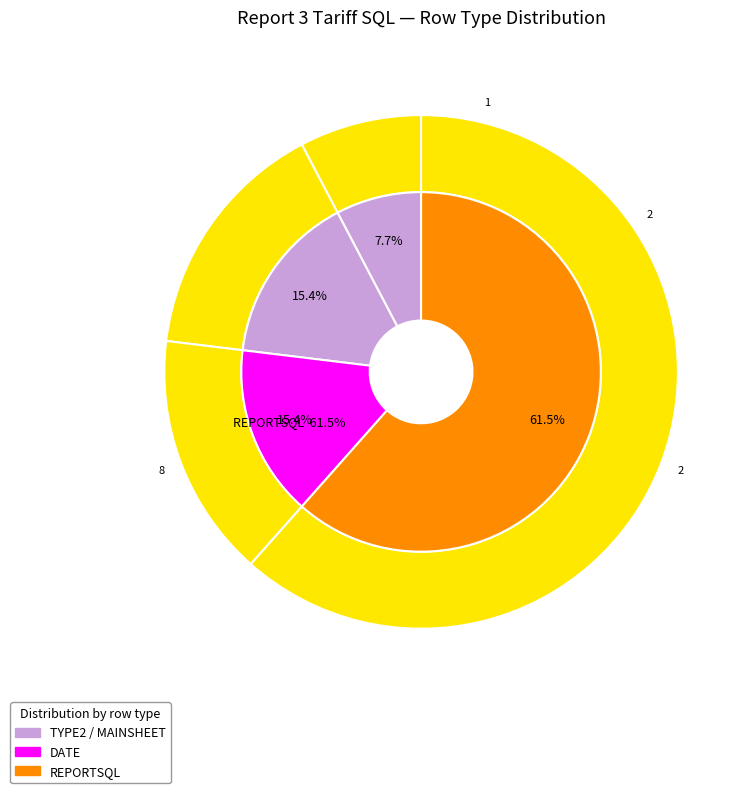

Is it true that DATE is 26% of the pie?

False